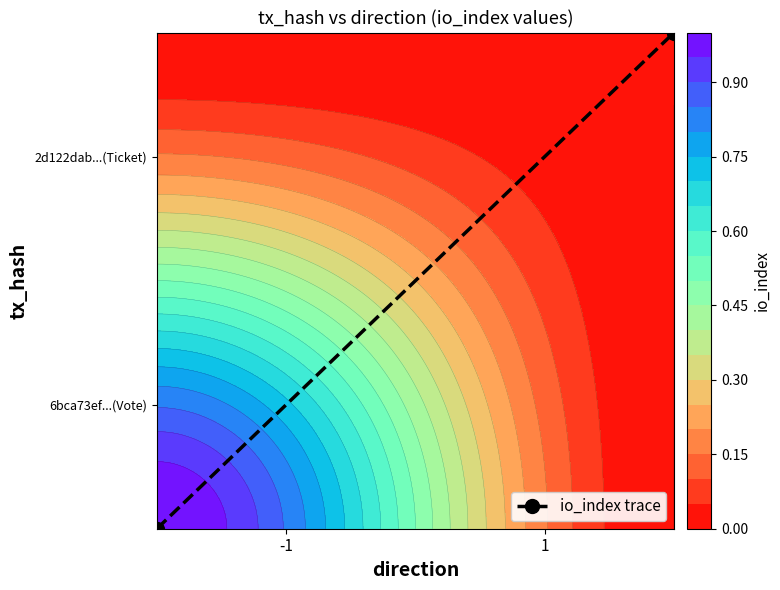

What is the difference between the maximum and minimum values?

1